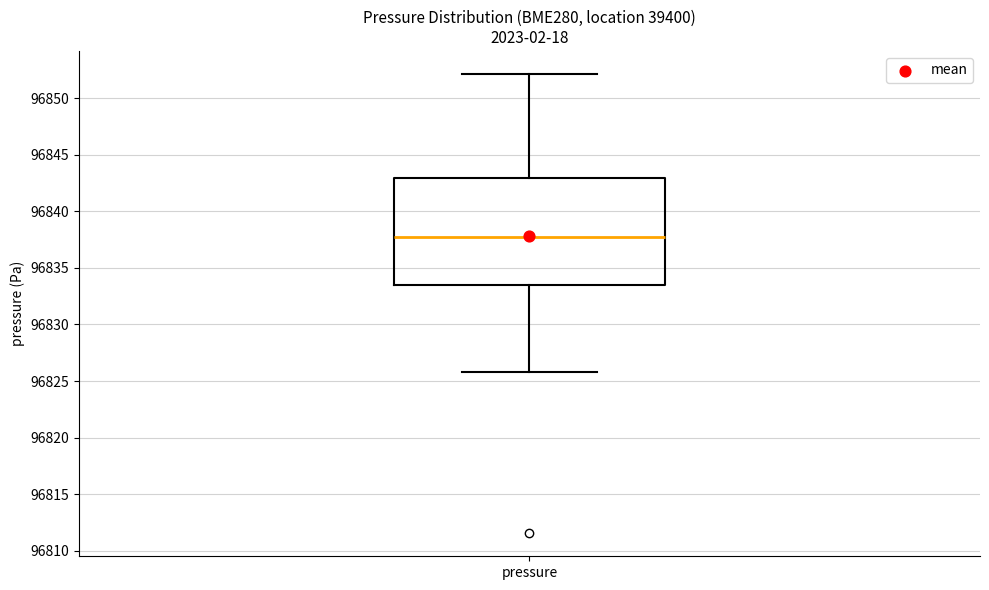

Transcribe this box plot: give where the median line is, the range the box spans, and where the two whiskers end, as read against the y-axis. The values are not printed on the chart, so give them approximately, as read against the axis.

median 96838.0, box 96833.5 to 96843.0, whiskers 96826.0 to 96852.0